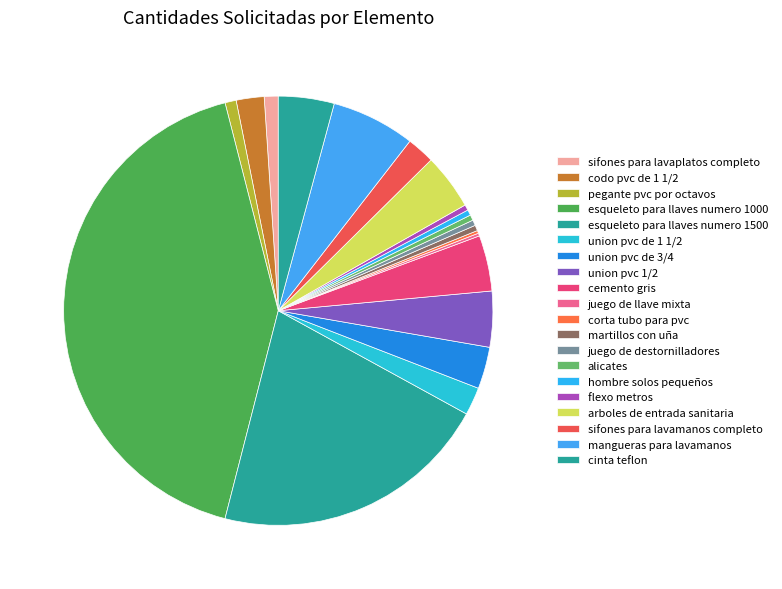

Does any single category account for the majority?

No